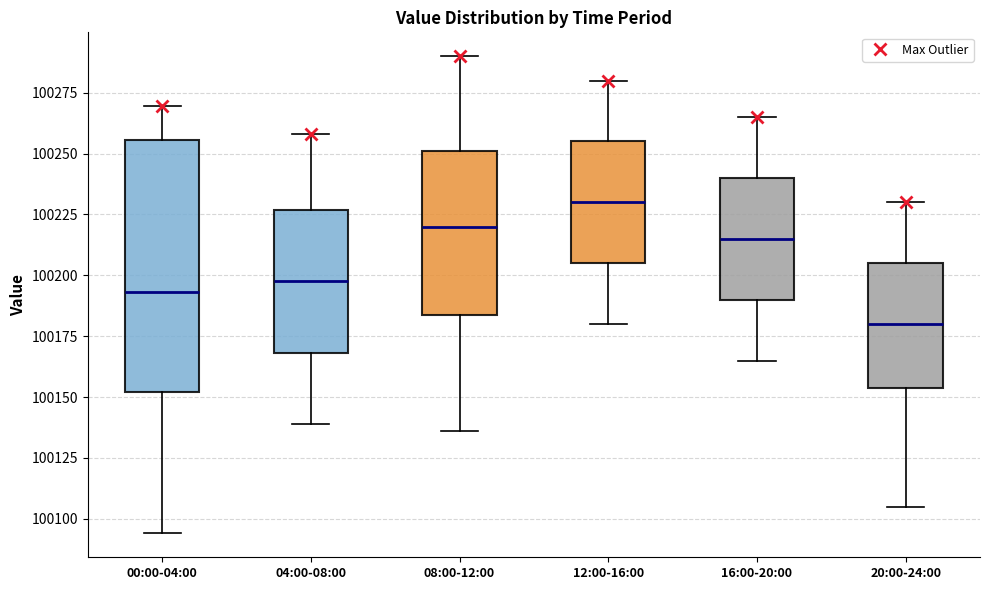

Where does the lower whisker of the box for 08:00-12:00 end on the y-axis? The values are not printed on the chart, so give them approximately, as read against the axis.

100135